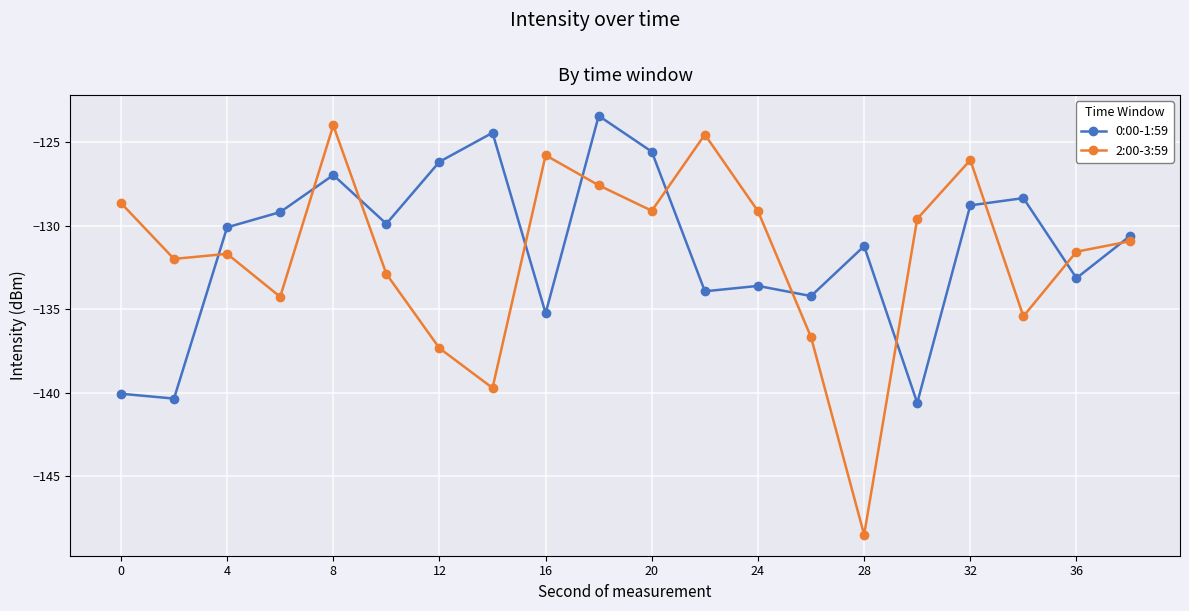

What is the difference between the maximum and second lowest values in the 2:00-3:59 series?

15.7